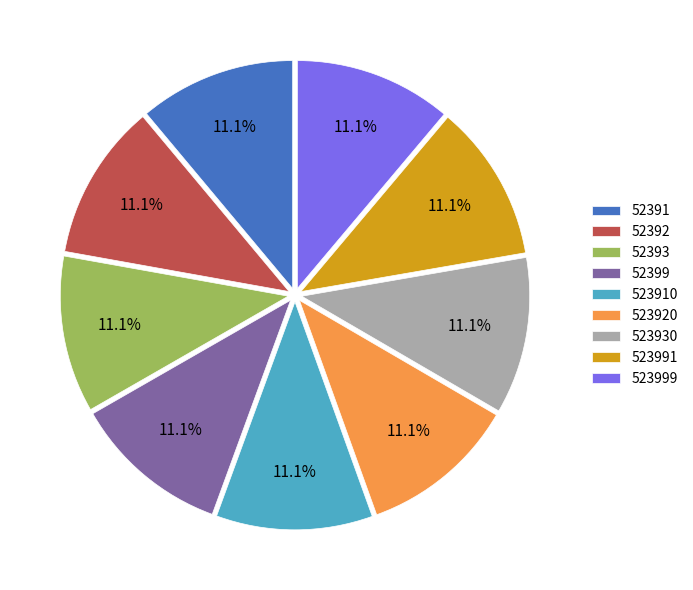

What percentage is the 52392 slice, to the nearest percent?

11%